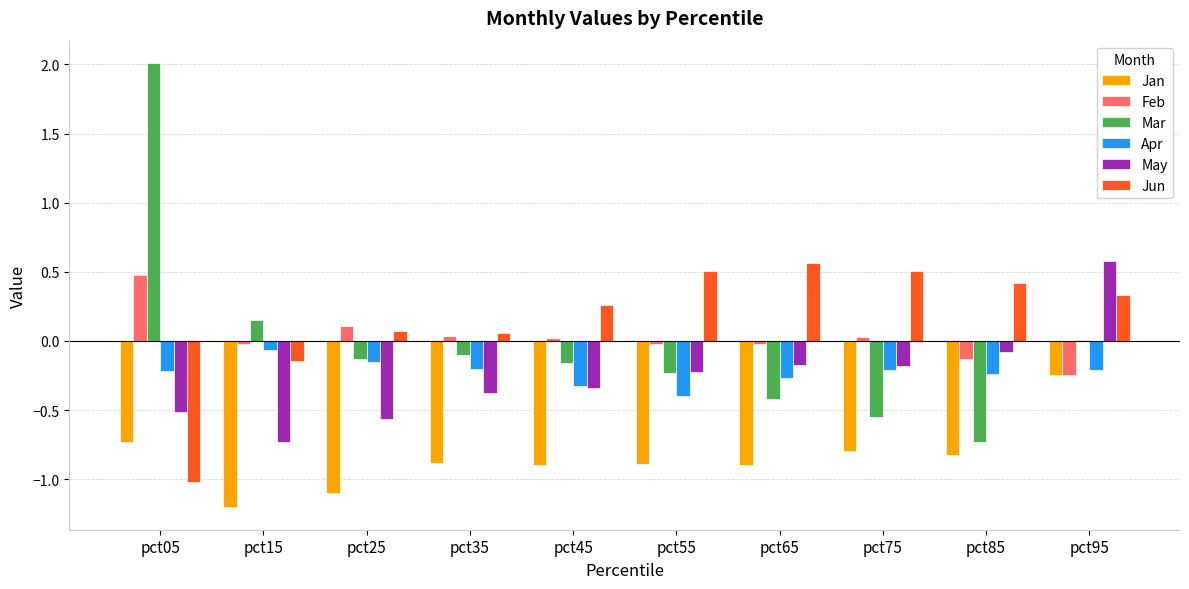

The Jan series shows -0.8 at pct85. True or false?

True